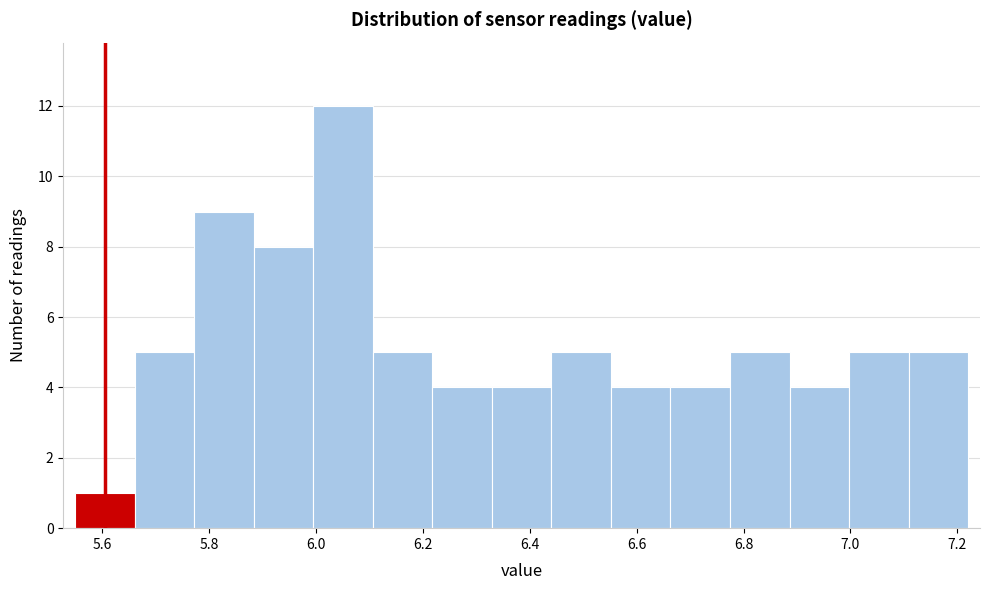

What is the height of the bar covering 5.66 to 5.78 on the x-axis? Neither the bar edges nor the heights are printed on the chart, so give them approximately, as read against the axes.

5